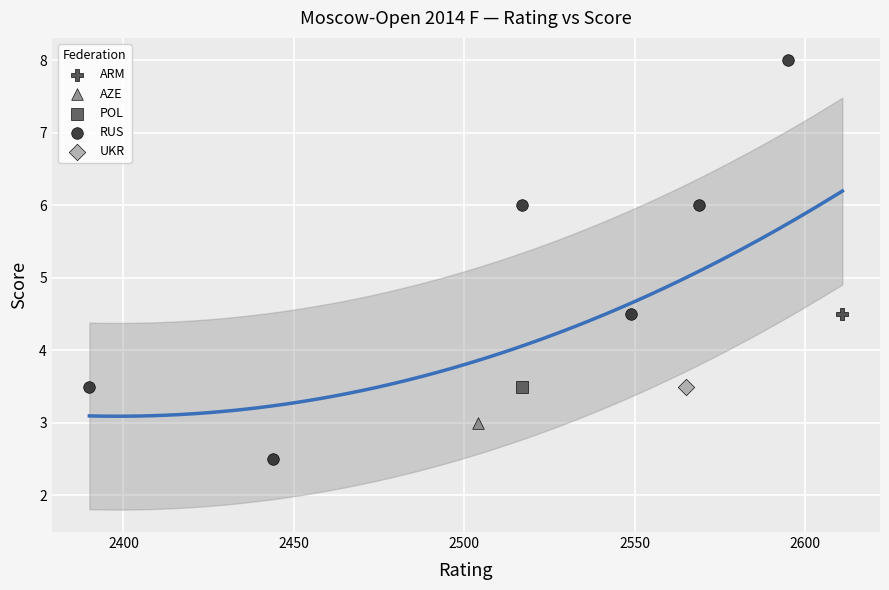

What are all the series names shown in the legend?

ARM, AZE, POL, RUS, UKR